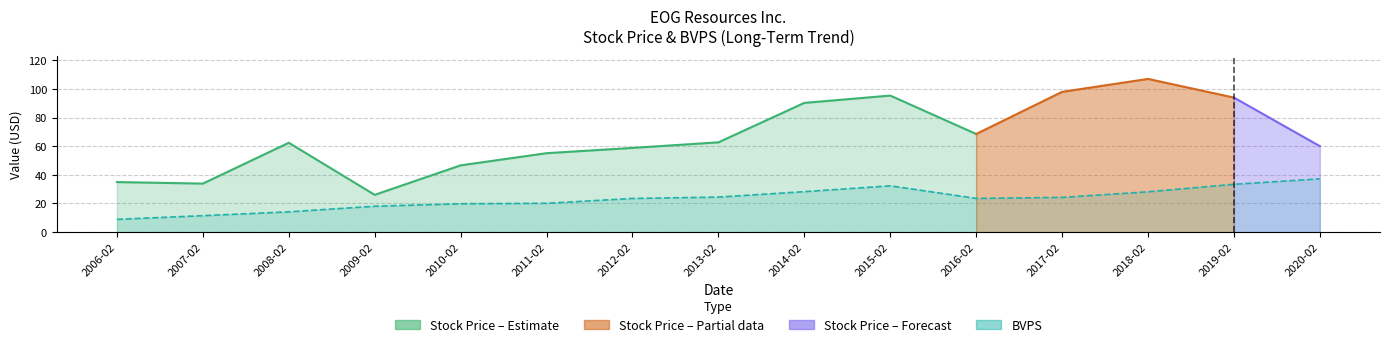

What is the sum of all Stock Price values?

993.1